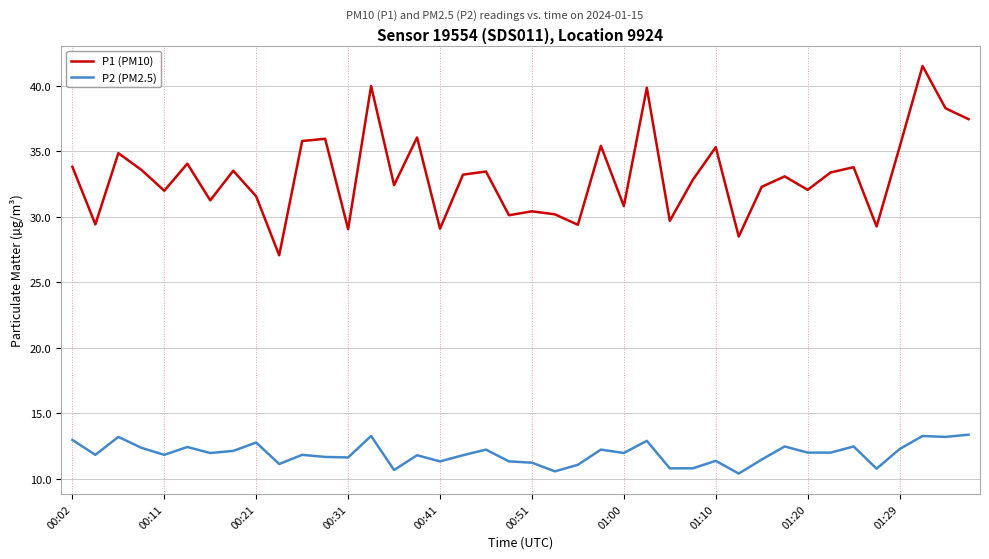

What is the difference between the maximum and minimum values in the P2 (PM2.5) series?

3.0